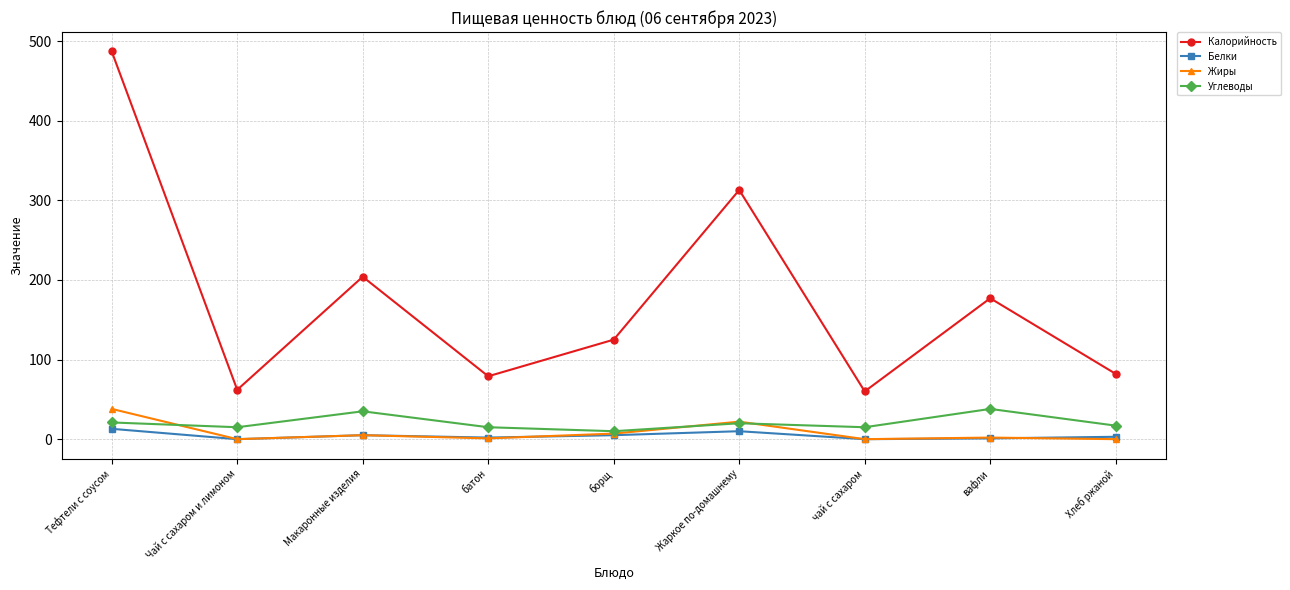

True or false: Калорийность and Жиры cross at least once.

False